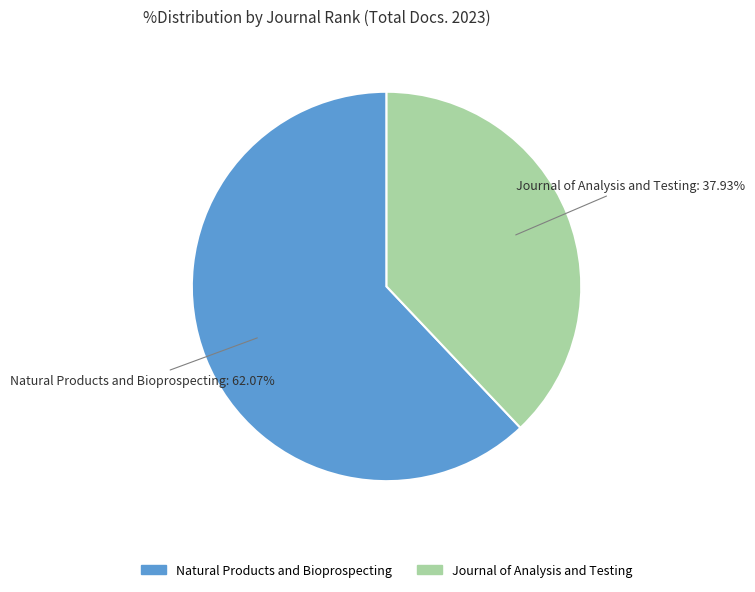

Which has a higher value, Journal of Analysis and Testing or Natural Products and Bioprospecting?

Natural Products and Bioprospecting